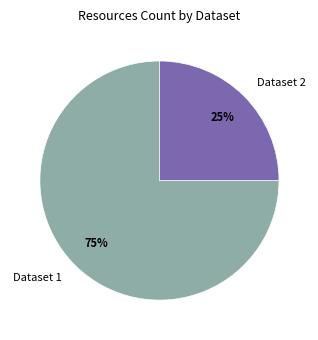

Between Dataset 2 and Dataset 1, which is larger?

Dataset 1